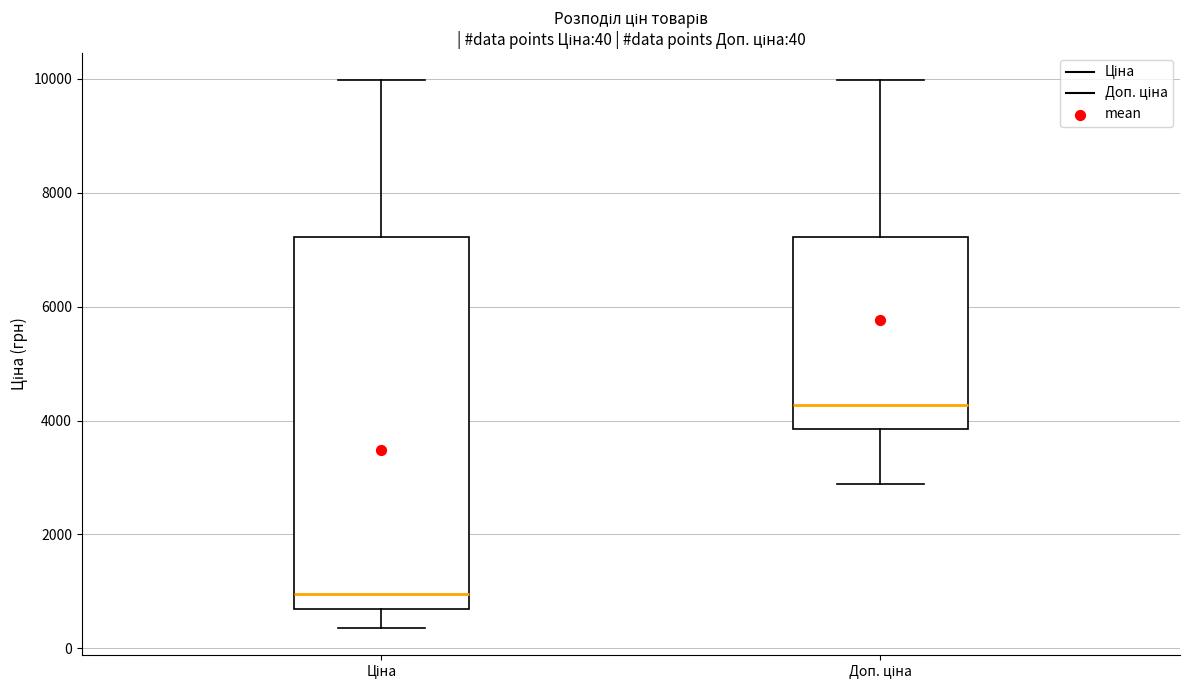

Which box's median line is the lowest?

Ціна